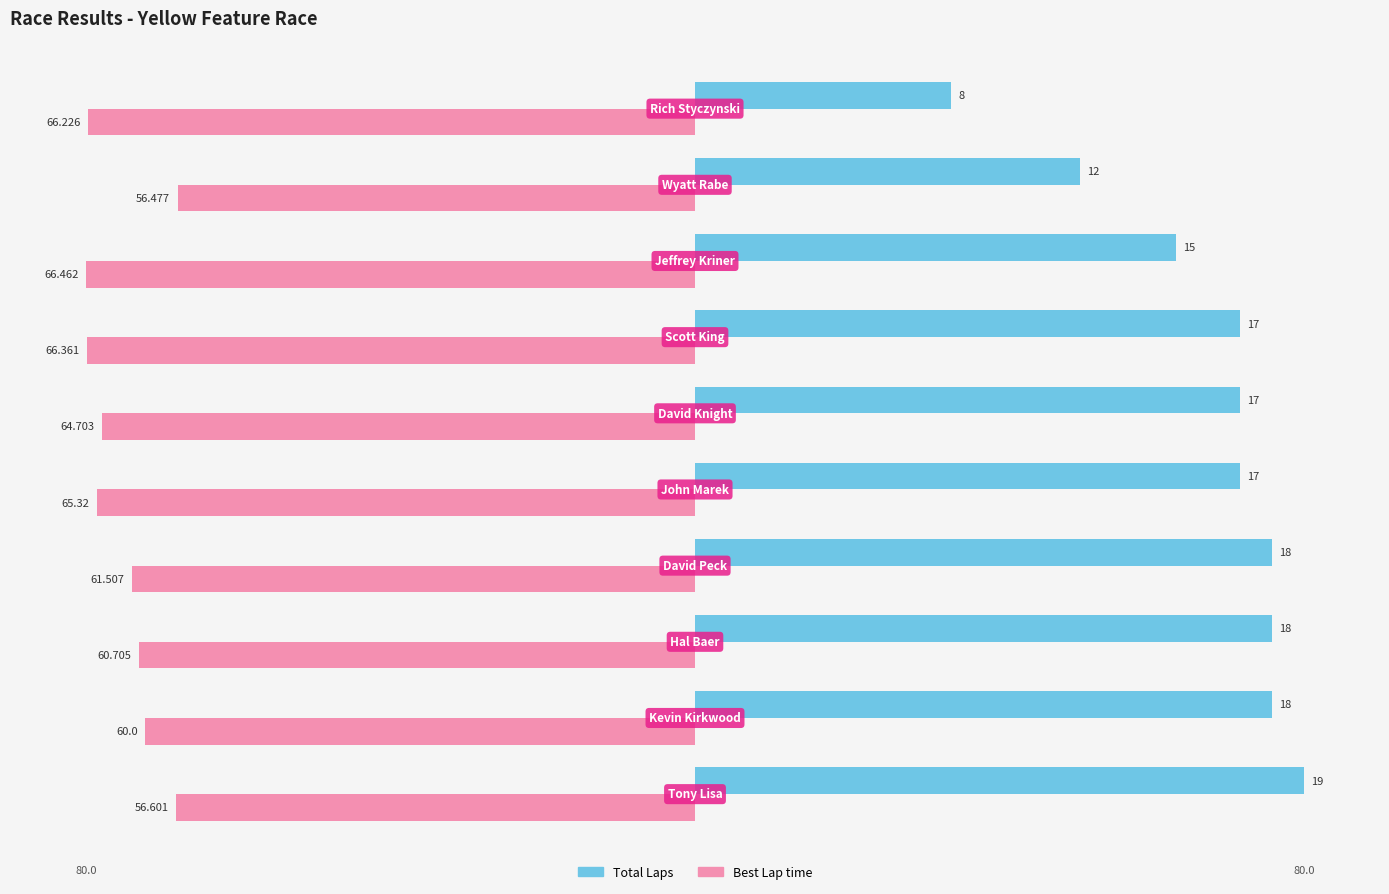

What are all the series names shown in the legend?

Total Laps, Best Lap time